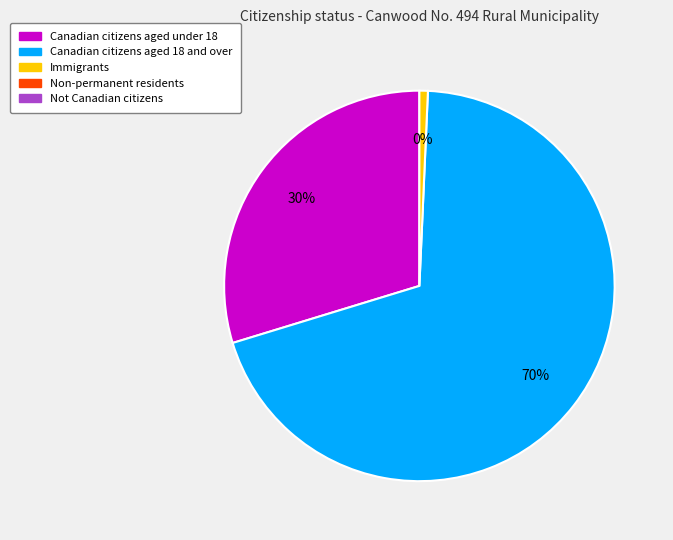

To the nearest percent, what percentage of the pie is Canadian citizens aged under 18?

30%